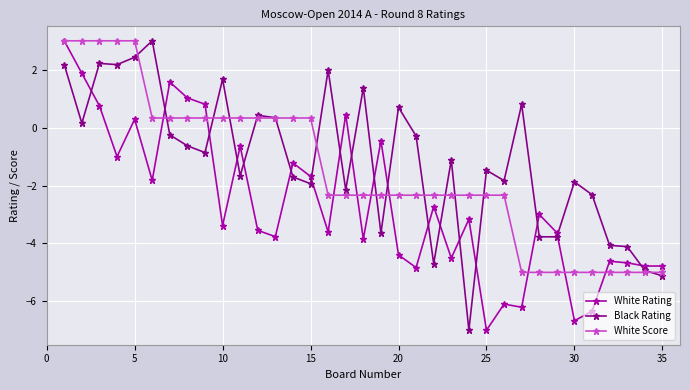

True or false: White Rating has more than 2 interior local peaks.

True